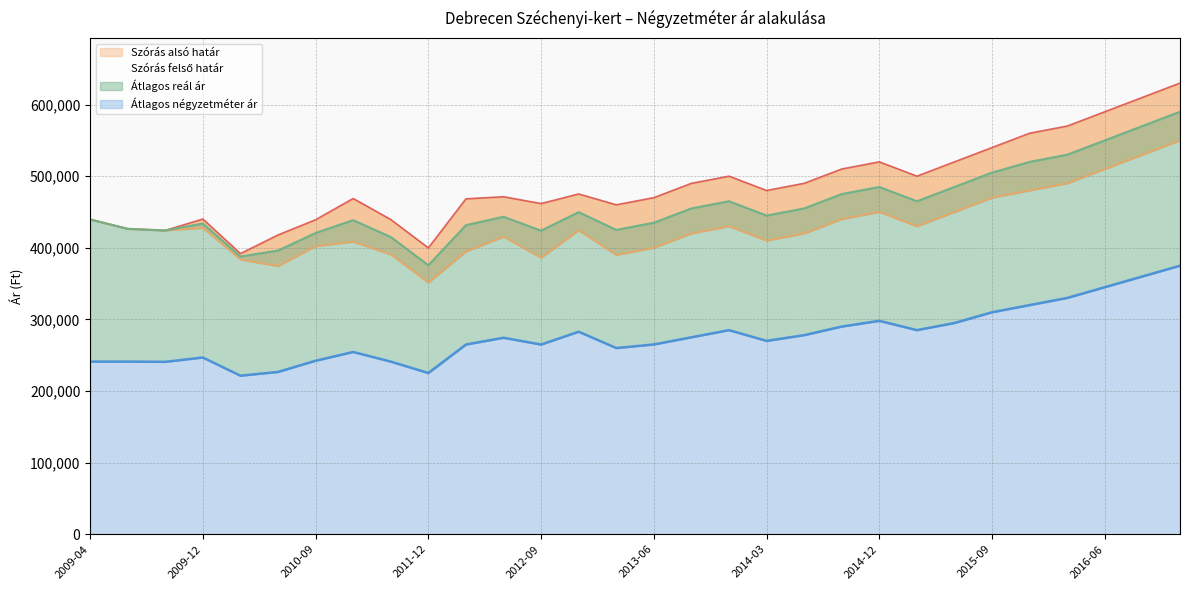

Read the Átlagos reál ár value at 2013-06.

435000